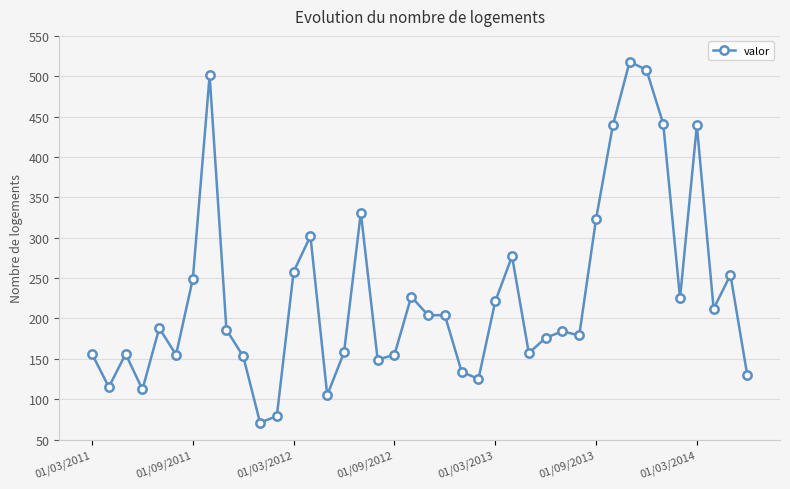

What is the greatest value displayed?

518